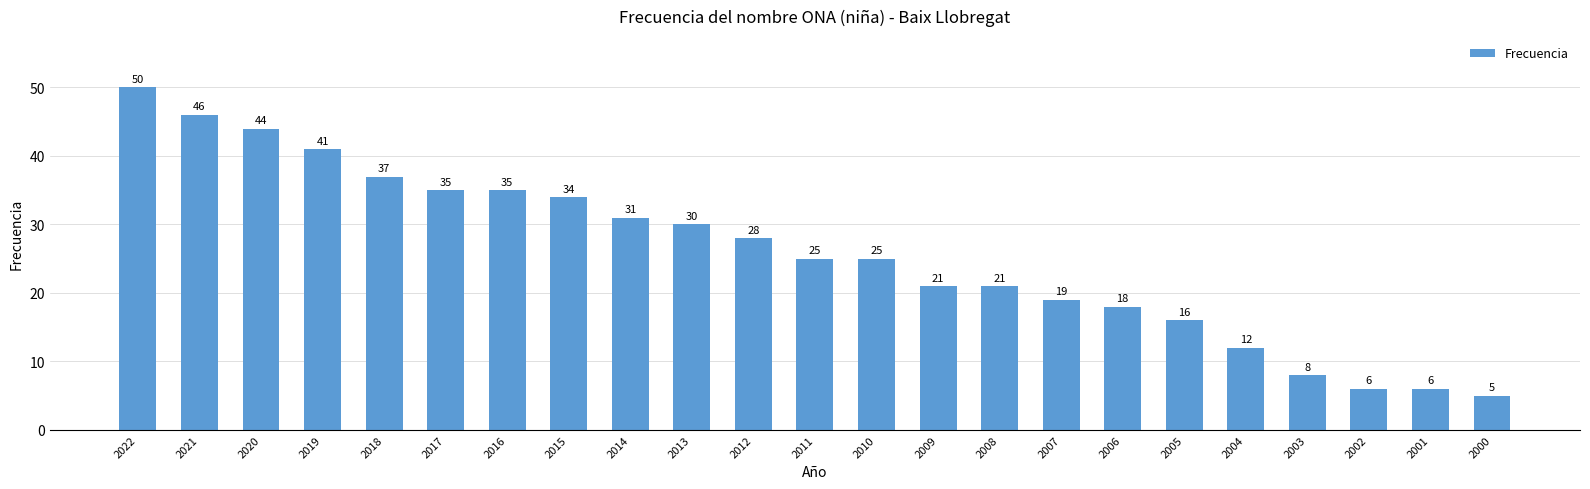

How many bars are there in total?

23